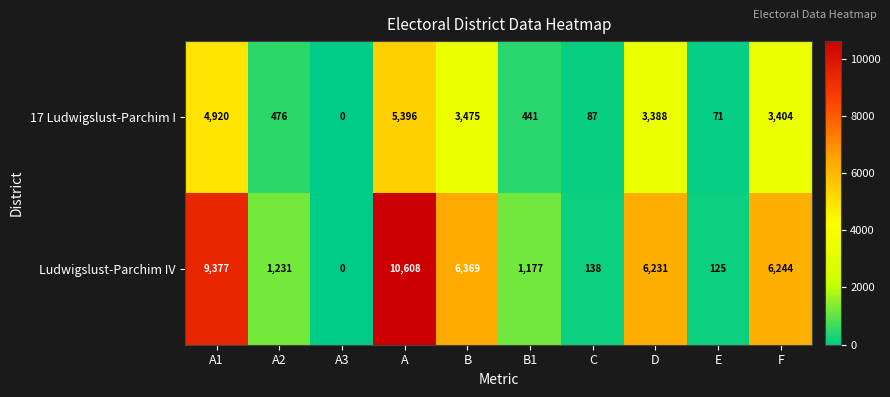

What is the difference between the maximum and minimum values in the Ludwigslust-Parchim IV series?

10608